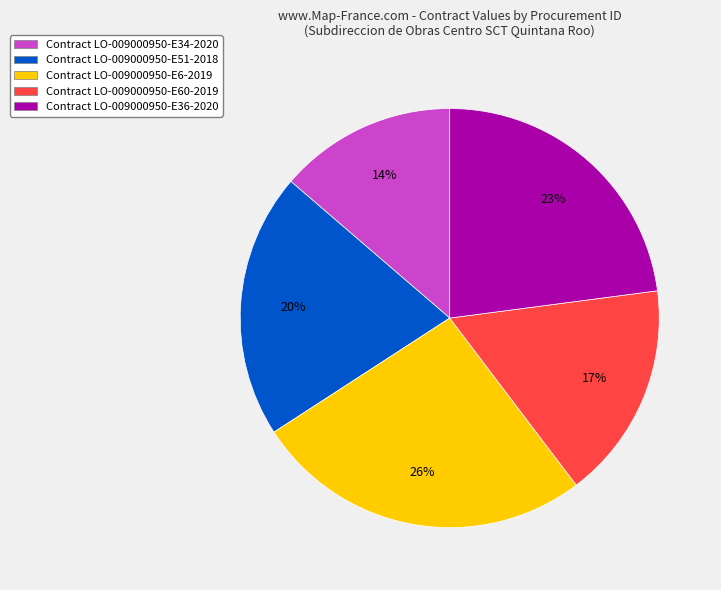

Is there a majority slice in this chart?

No